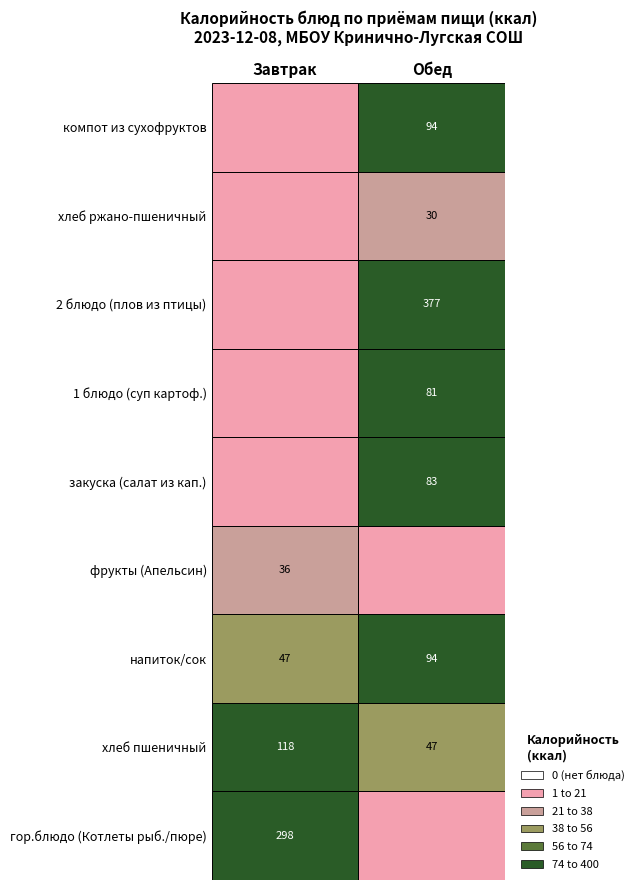

The value of Завтрак at напиток is 47.2. True or false?

True